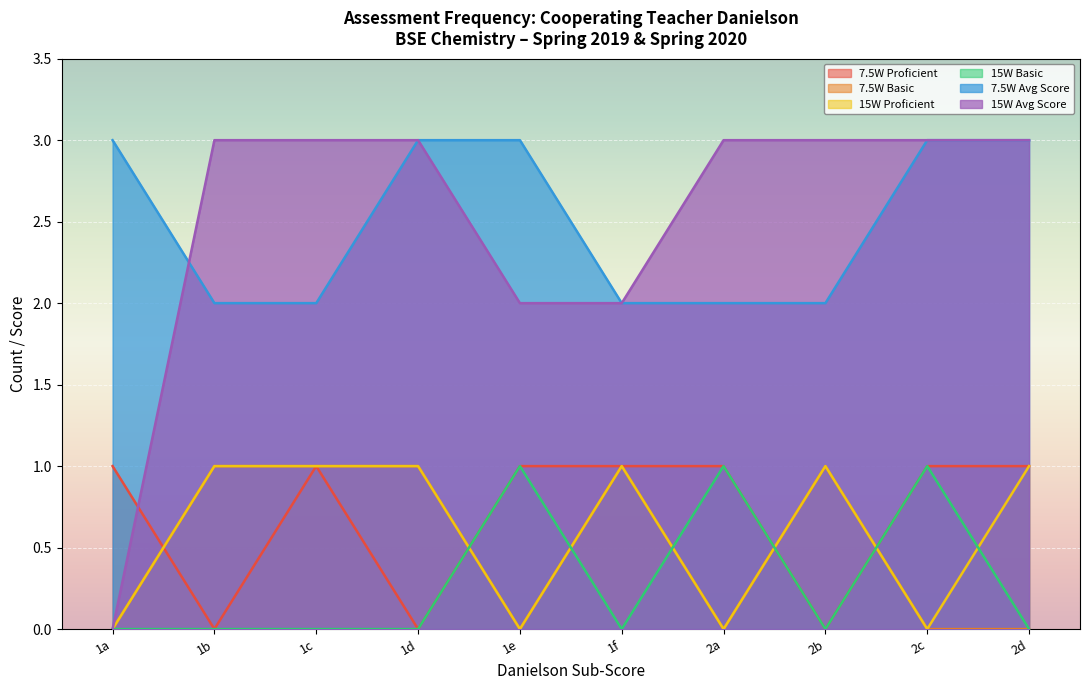

Where is the first local minimum for 7.5W Proficient?

1b